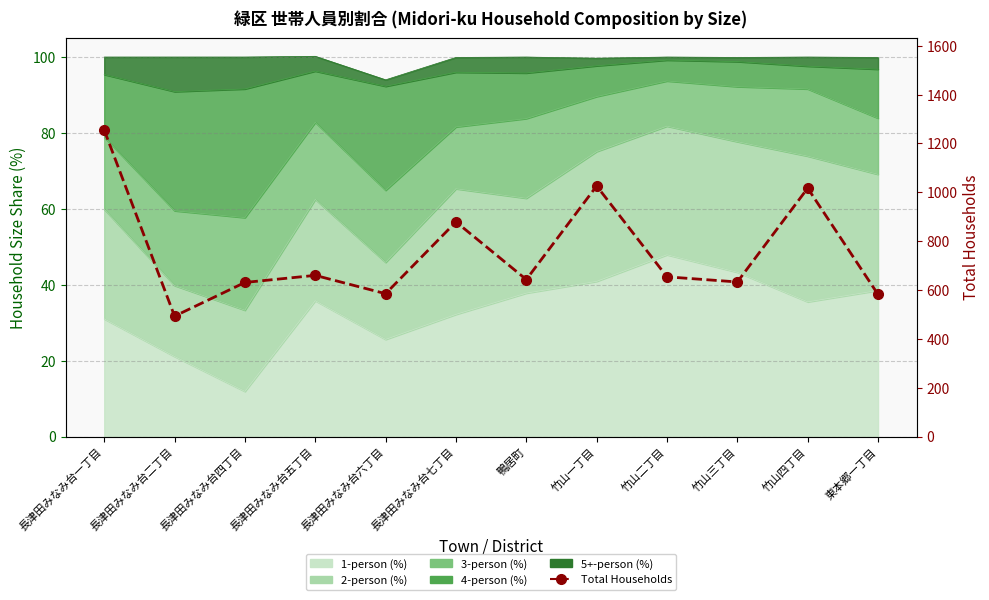

List the labels in order of value, smallest first.

長津田みなみ台二丁目, 東本郷一丁目, 長津田みなみ台六丁目, 長津田みなみ台四丁目, 竹山三丁目, 鴨居町, 竹山二丁目, 長津田みなみ台五丁目, 長津田みなみ台七丁目, 竹山四丁目, 竹山一丁目, 長津田みなみ台一丁目